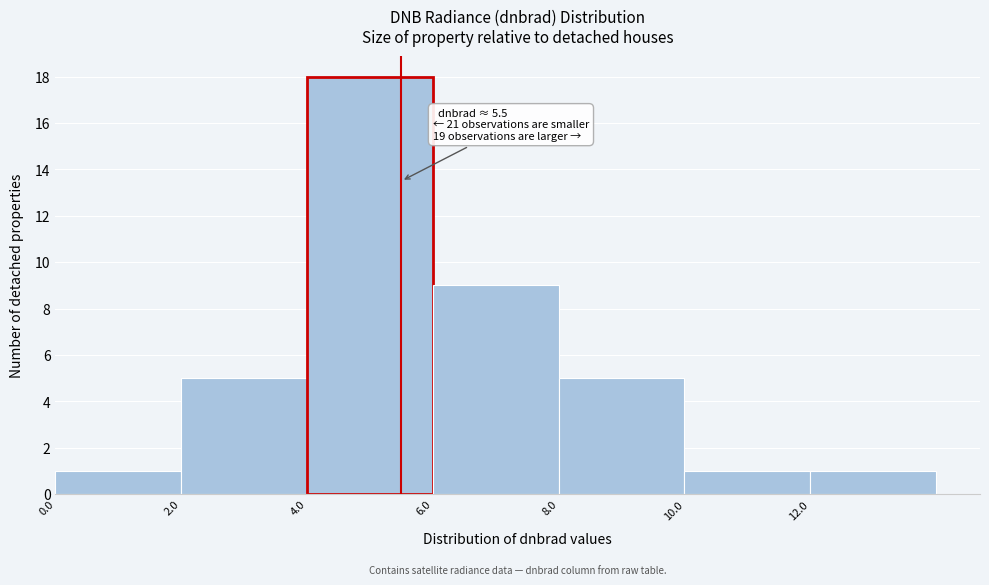

Over which range of the x-axis is the bar tallest?

4 to 6